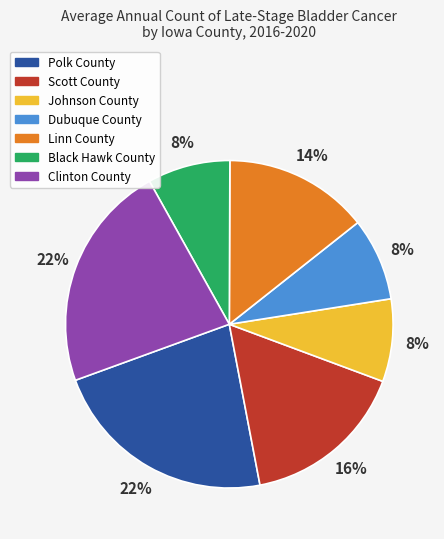

Is Linn County the majority of the pie?

No